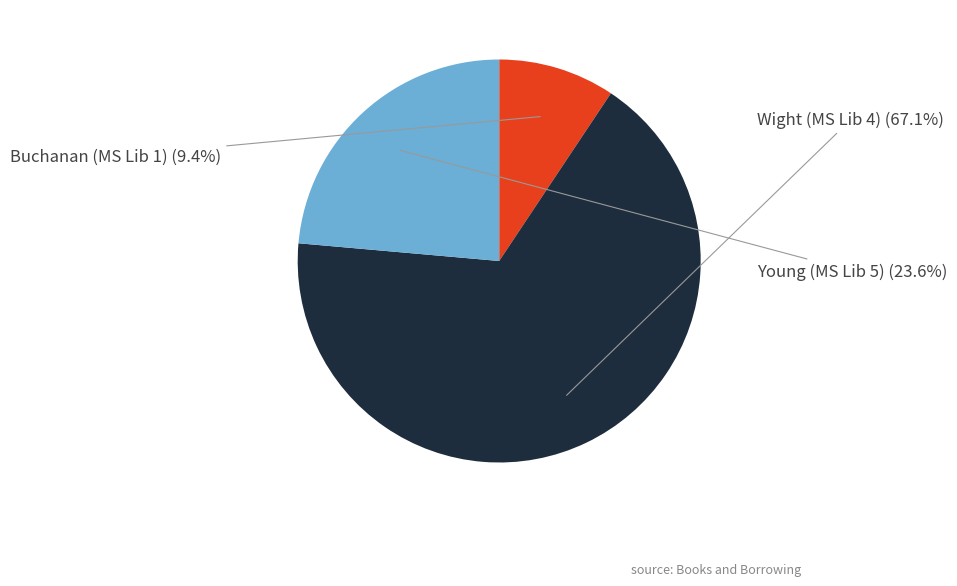

To the nearest percent, what is the average slice percentage?

33%